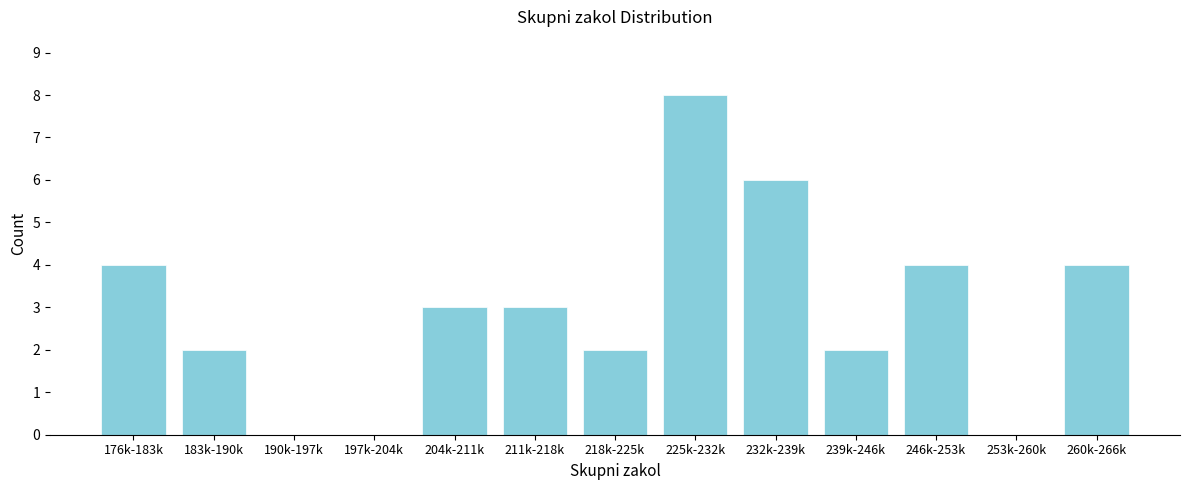

Reading left to right, what are all the values shown in this chart?

176k-183k=4	183k-190k=2	190k-197k=0	197k-204k=0	204k-211k=3	211k-218k=3	218k-225k=2	225k-232k=8	232k-239k=6	239k-246k=2	246k-253k=4	253k-260k=0	260k-266k=4